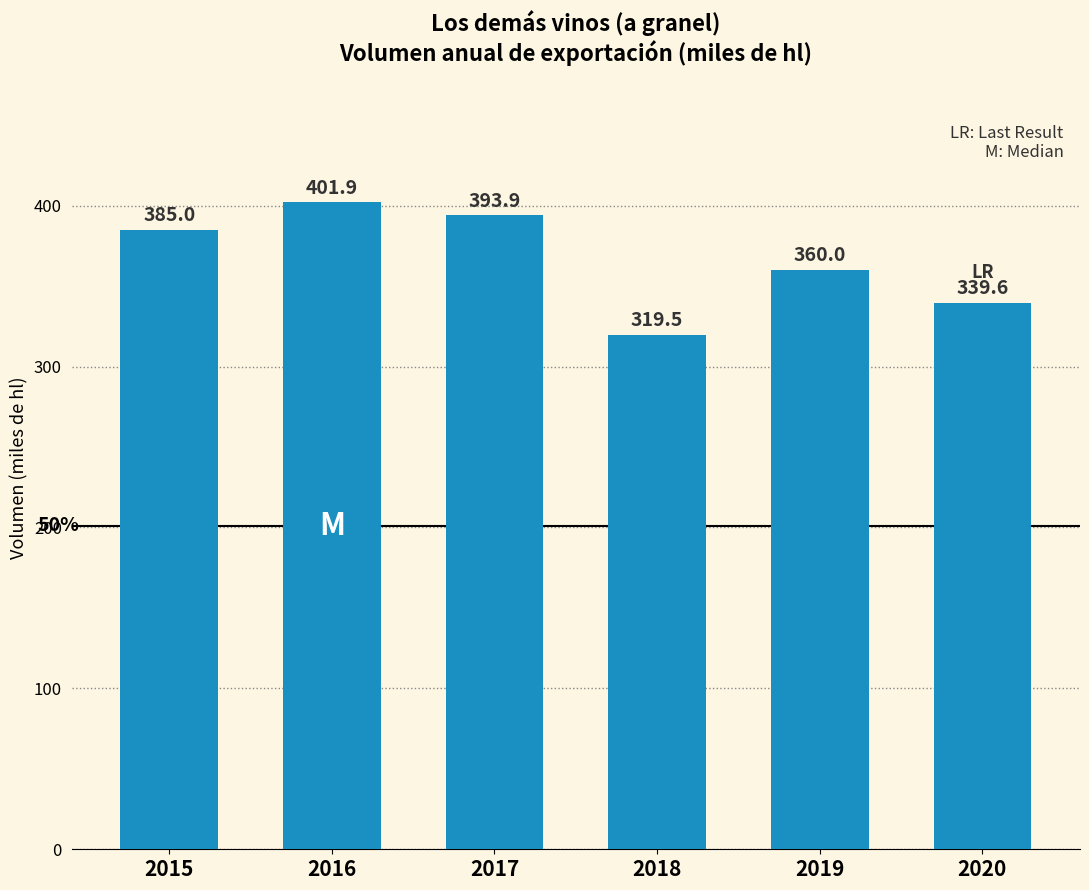

List the labels in order of value, largest first.

2016, 2017, 2015, 2019, 2020, 2018